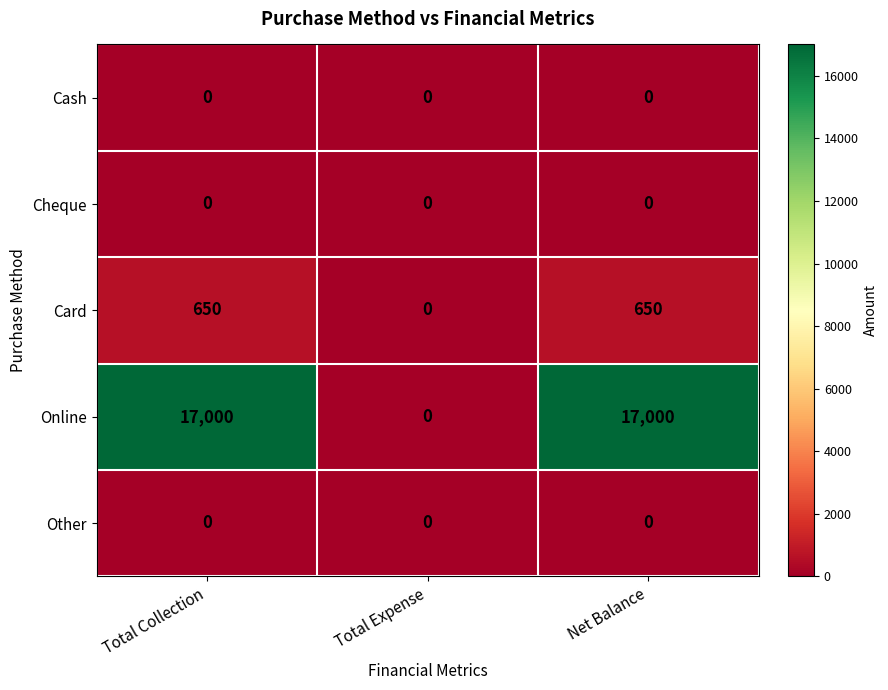

What is the greatest value displayed?

17000